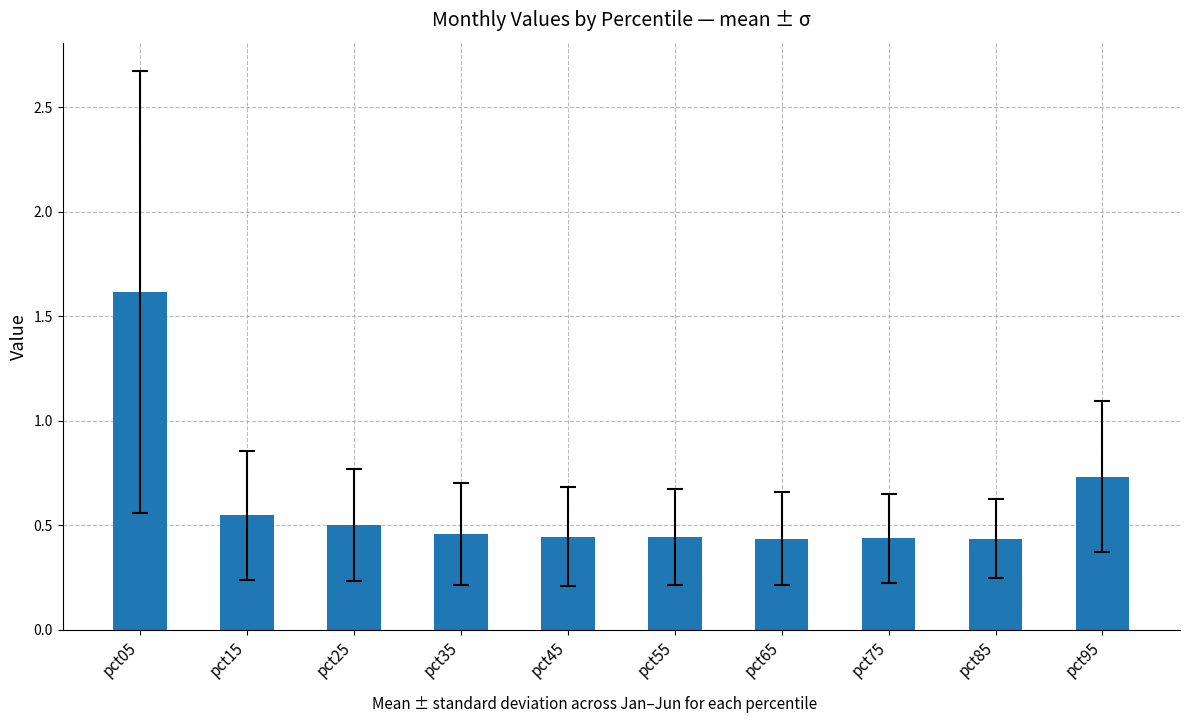

Which category has the highest value across all series?

pct05